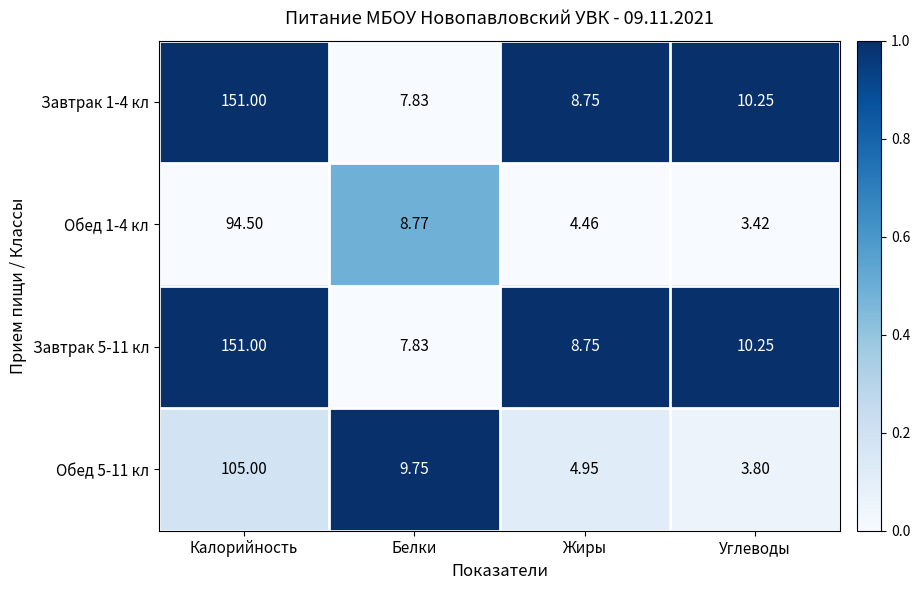

List the labels in order of Завтрак 5-11 кл value, smallest first.

Белки, Жиры, Углеводы, Калорийность